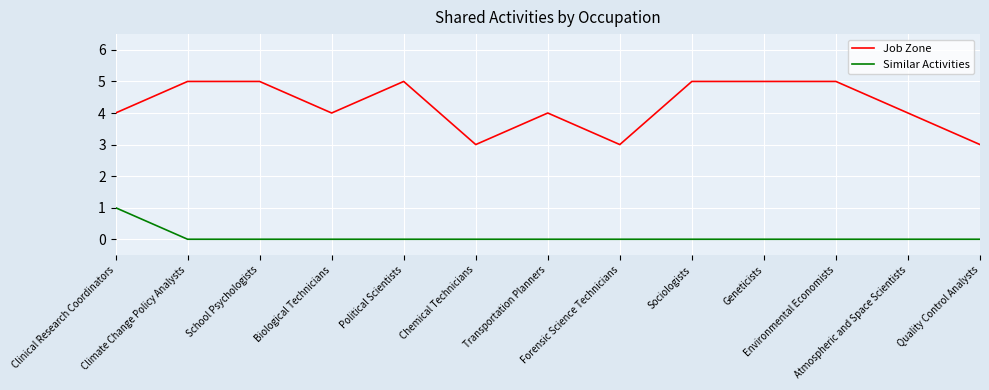

What is the sum of all Job Zone values?

55